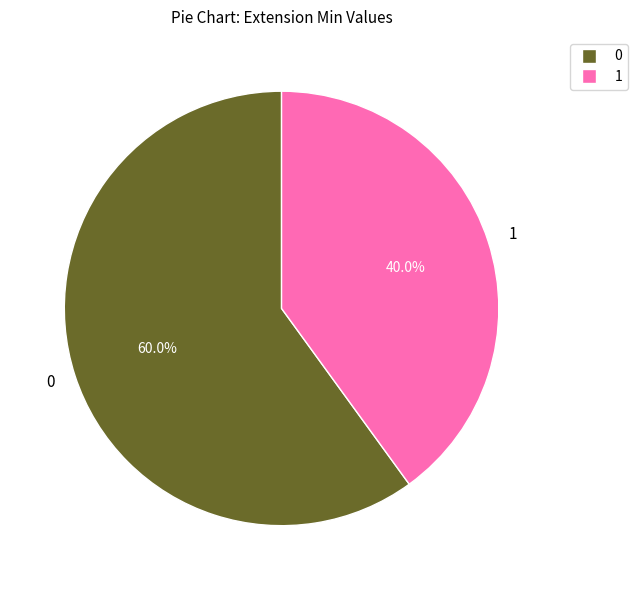

Count the number of slices in the pie.

2